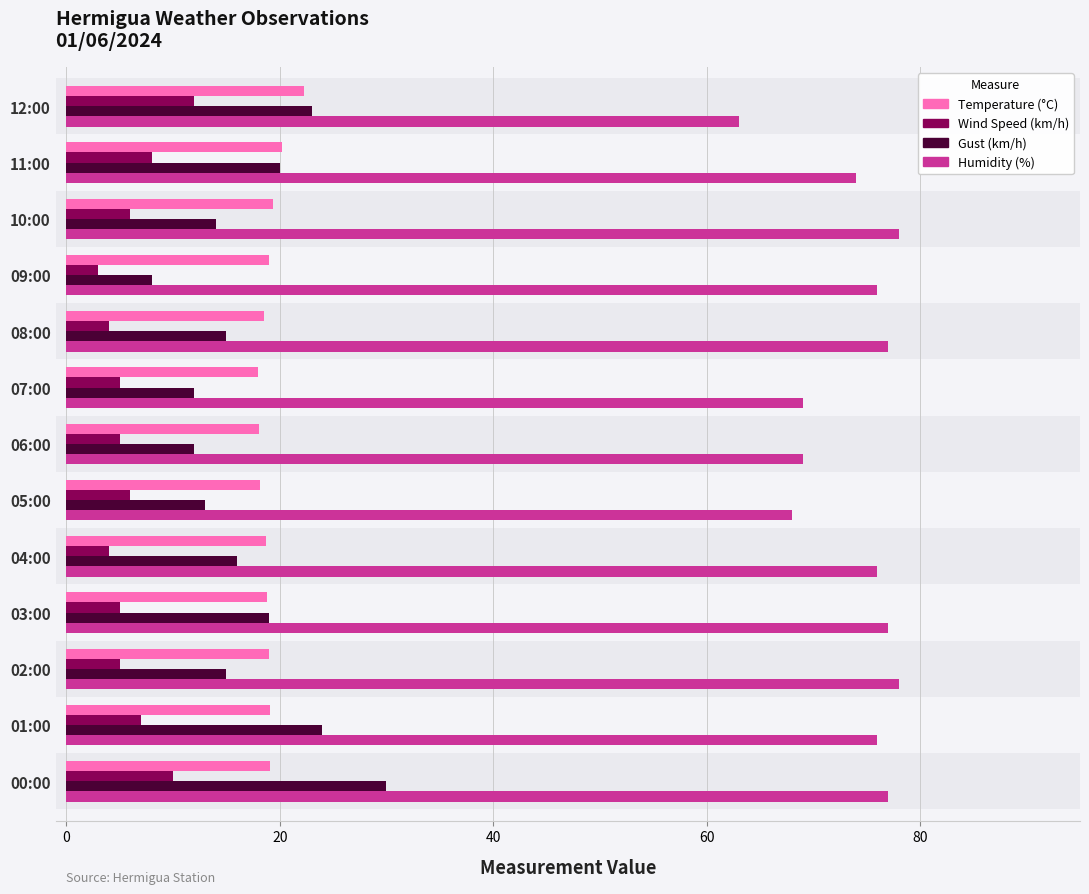

Does the chart contain stacked bars?

No